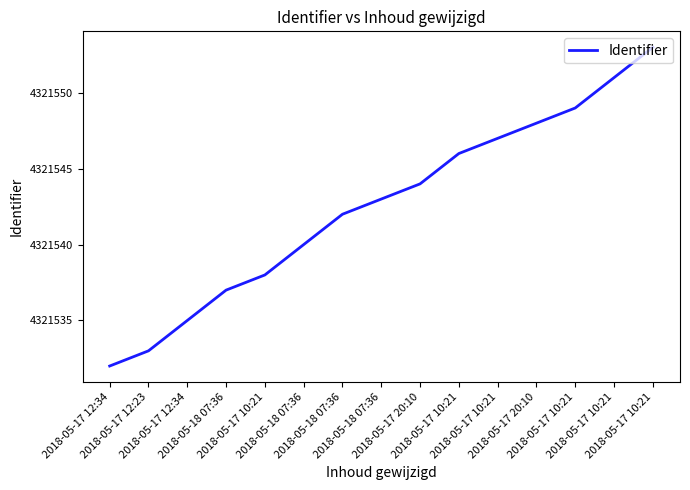

Between 2018-05-18 07:36 and 2018-05-18 07:36, which is larger?

2018-05-18 07:36